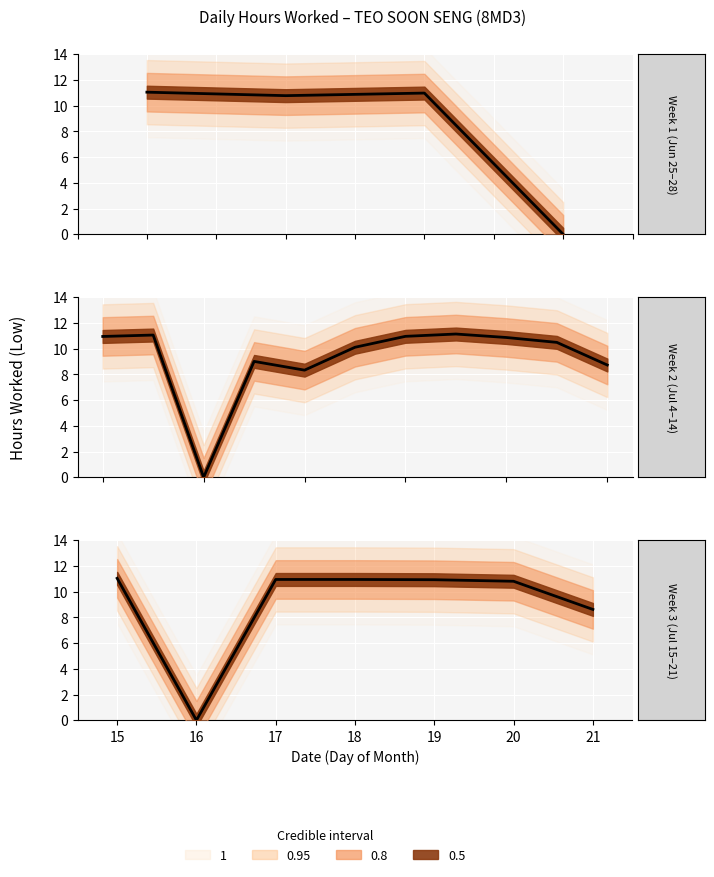

Reading left to right, what are all the values shown in this chart?

11.1	10.8	11.0	0.0	10.9	11.1	0.0	9.0	8.3	10.1	11.0	11.1	10.9	10.5	8.7	11.0	0.0	10.9	10.9	10.9	10.8	8.6